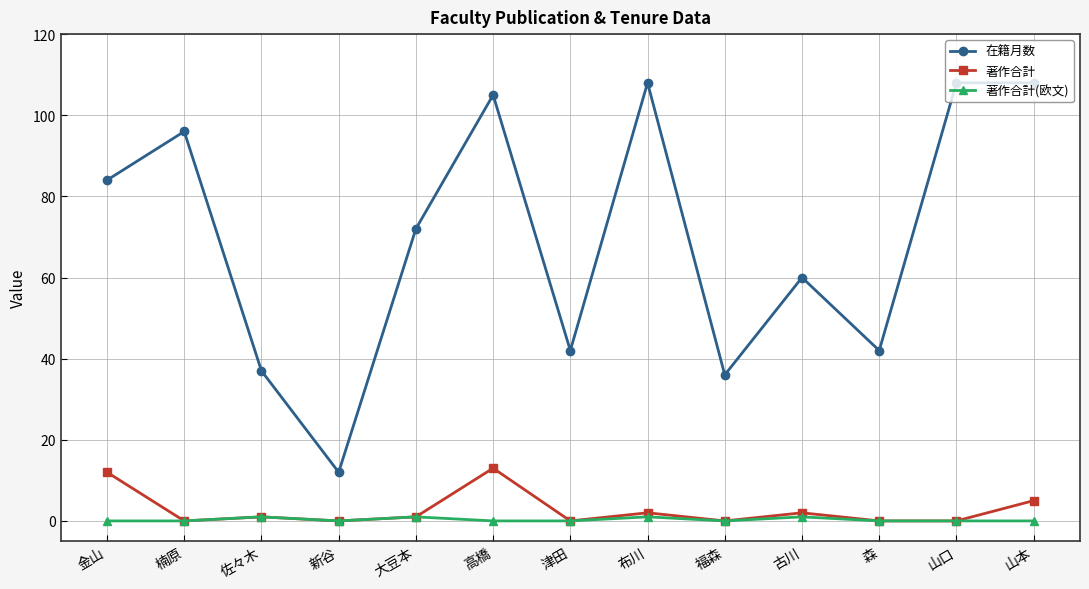

At how many categories does at least one series exceed 16?

12